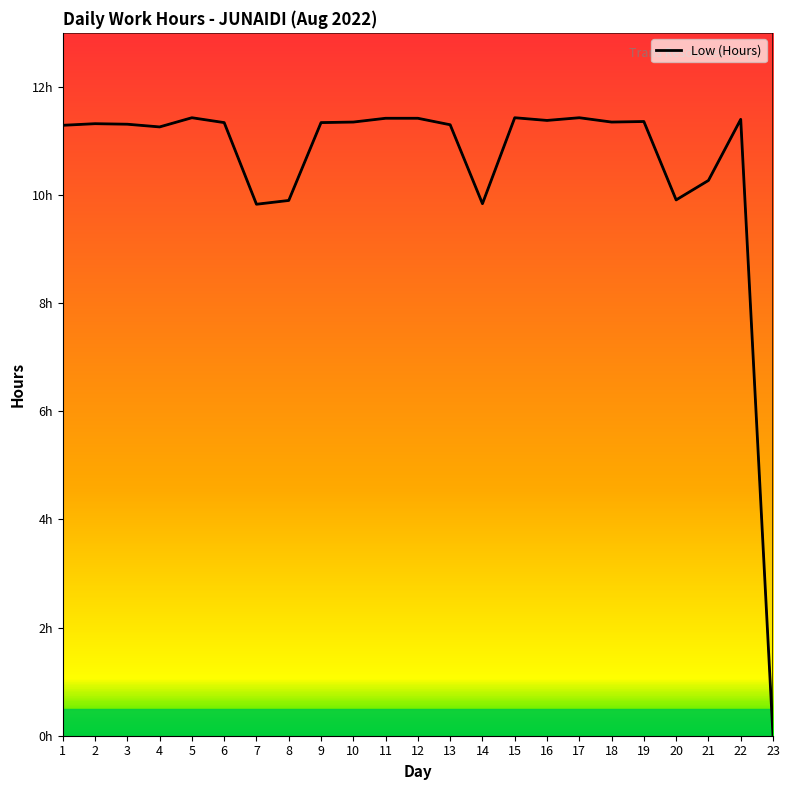

Reading left to right, transcribe all the data shown in this chart.

11.3	11.3	11.3	11.3	11.4	11.3	9.8	9.9	11.3	11.3	11.4	11.4	11.3	9.8	11.4	11.4	11.4	11.3	11.4	9.9	10.3	11.4	0.0